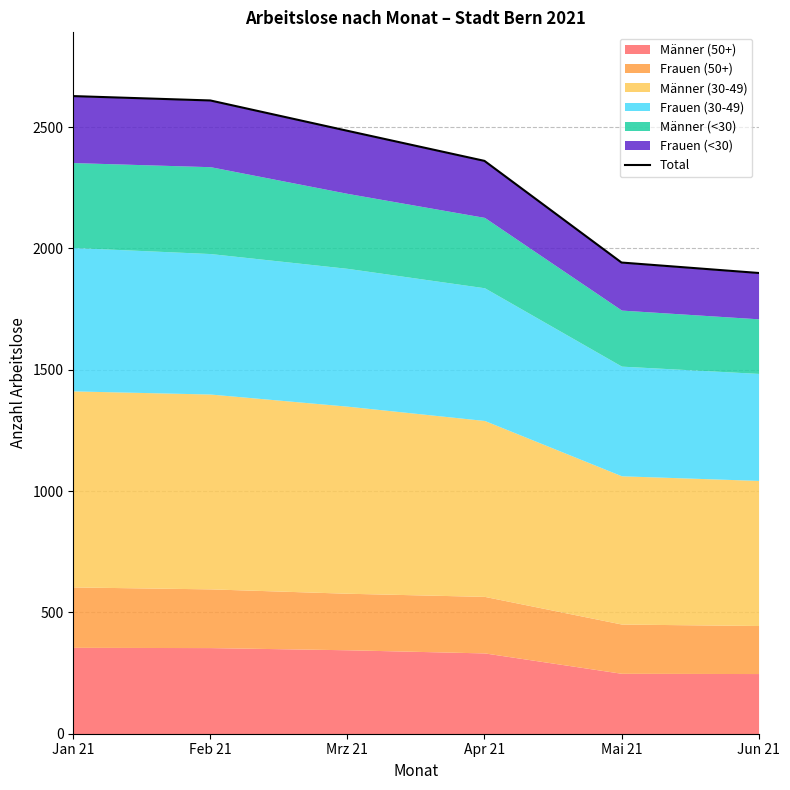

Reading left to right, extract all data points from this chart.

Jan 21=2628	Feb 21=2610	Mrz 21=2485	Apr 21=2361	Mai 21=1942	Jun 21=1899